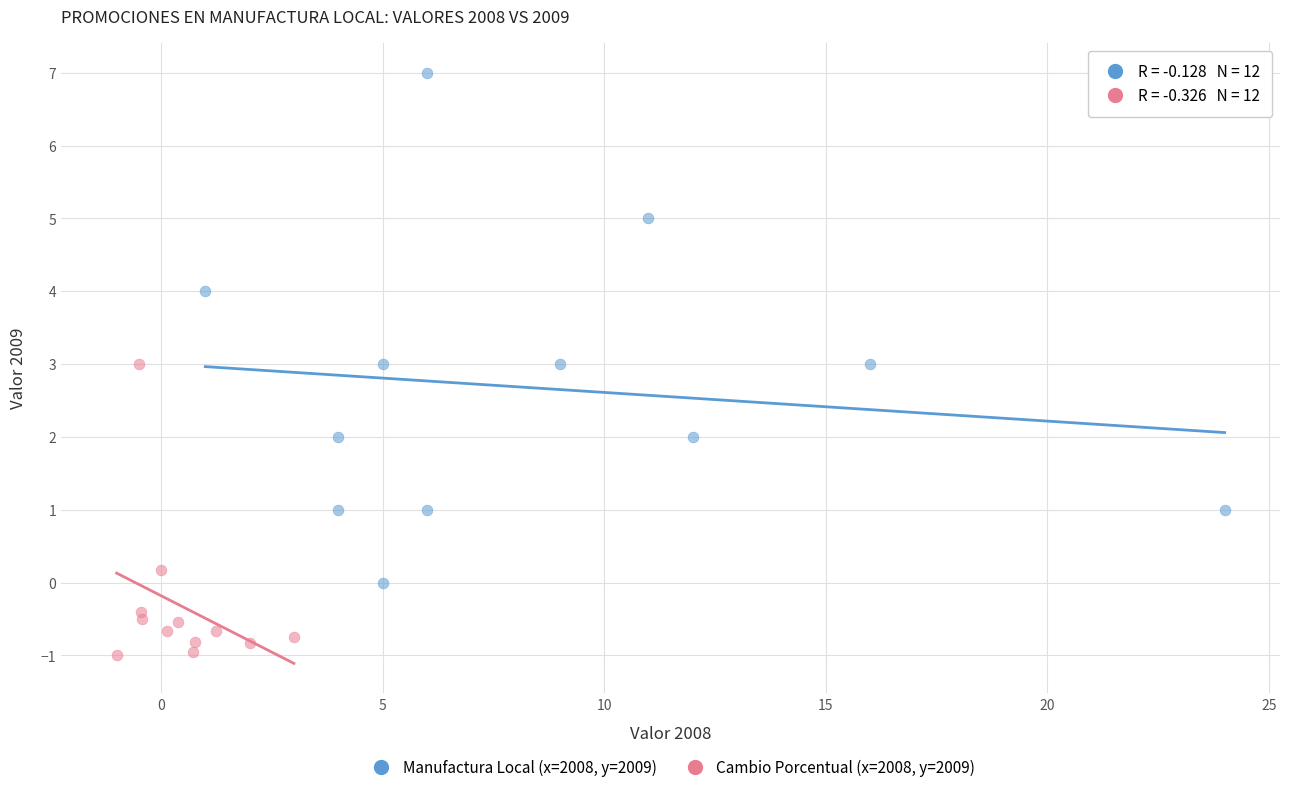

Which series reaches the maximum Y coordinate?

Manufactura Local (x=2008, y=2009)